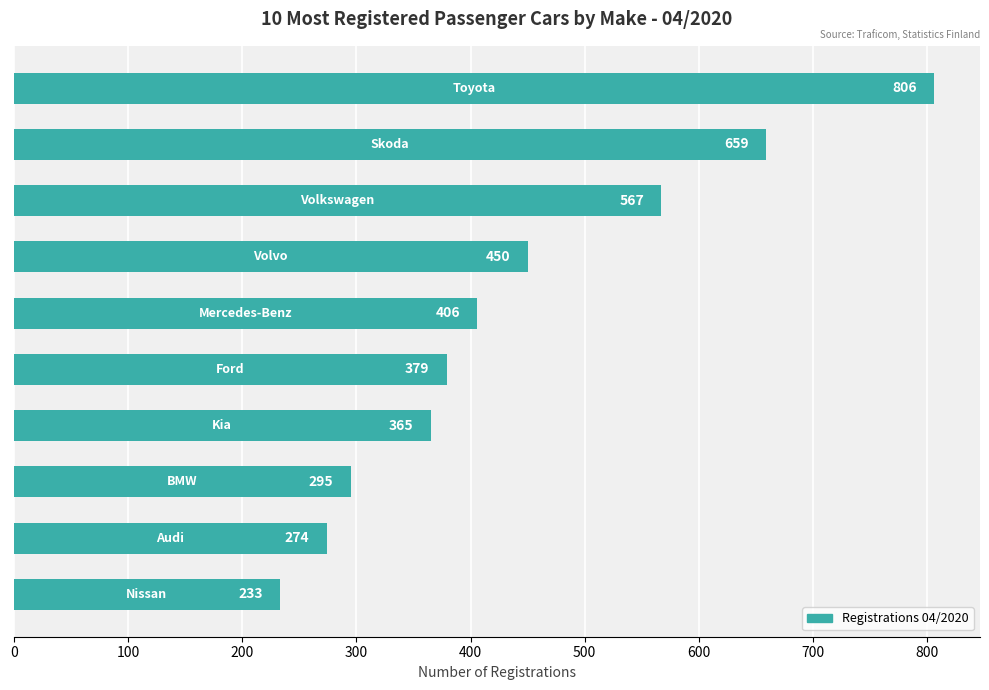

How many data points are less than 406?

5